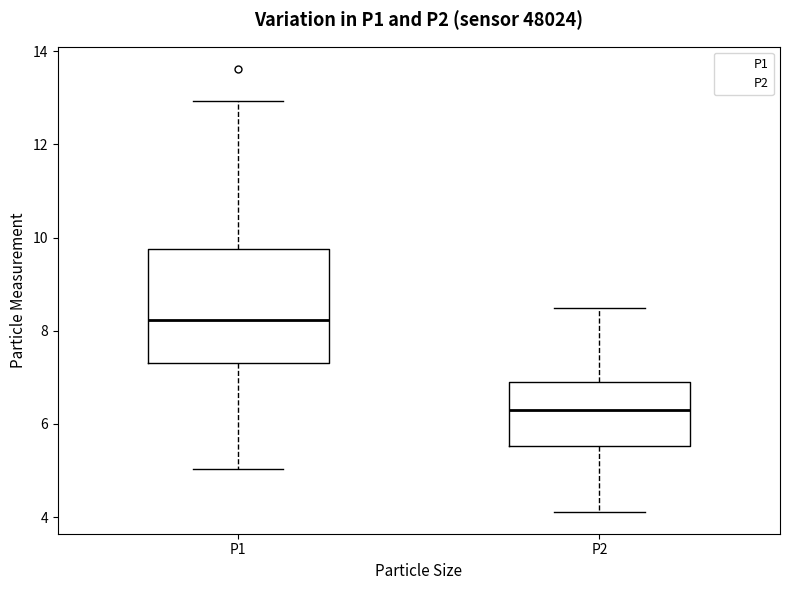

Where does the lower whisker of the box for P1 end on the y-axis? The values are not printed on the chart, so give them approximately, as read against the axis.

5.0